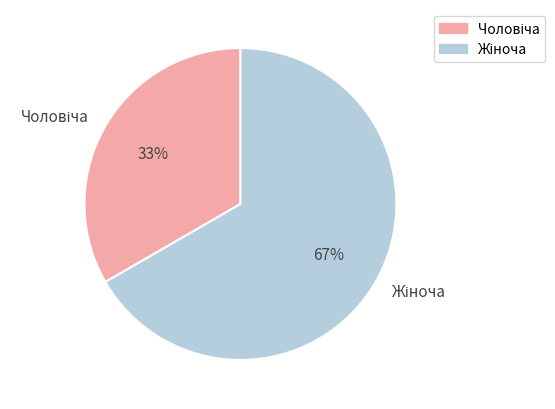

Is there any slice that represents more than half of the pie?

Yes